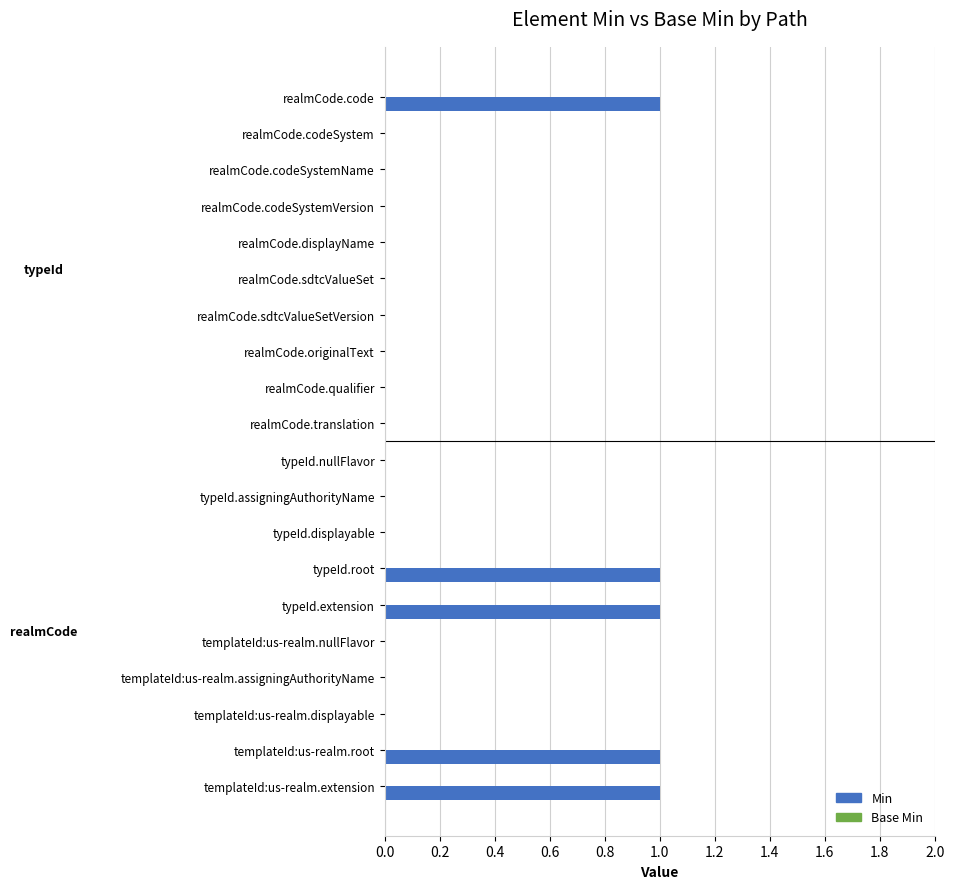

Between realmCode.displayName and typeId.root, which is larger?

typeId.root